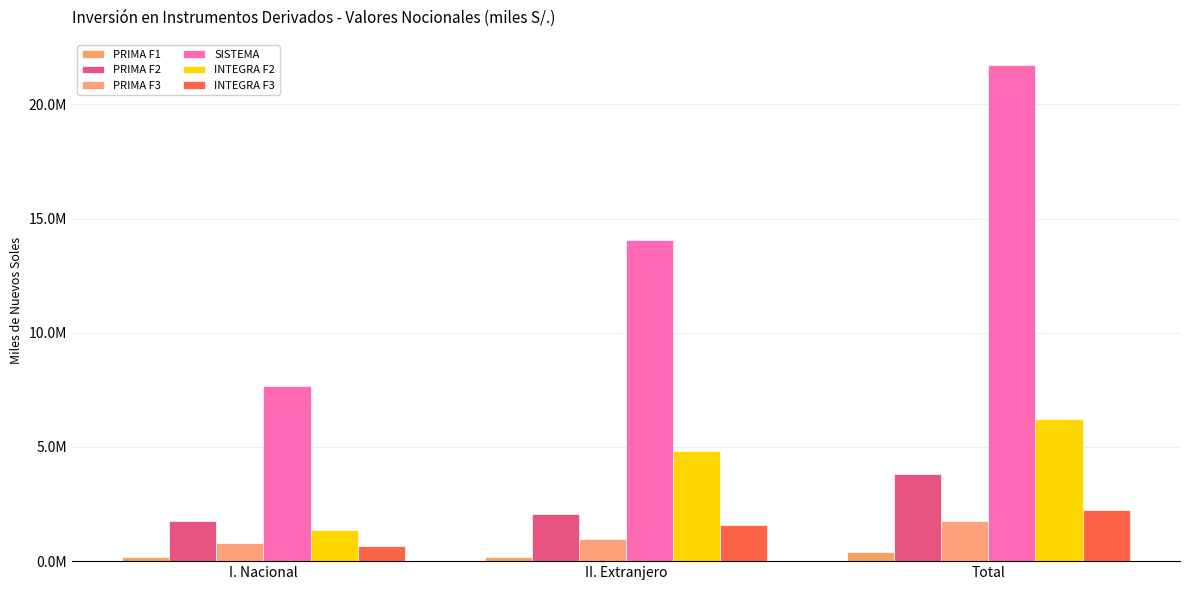

What is the average value of the PRIMA F1 series?

257525.7